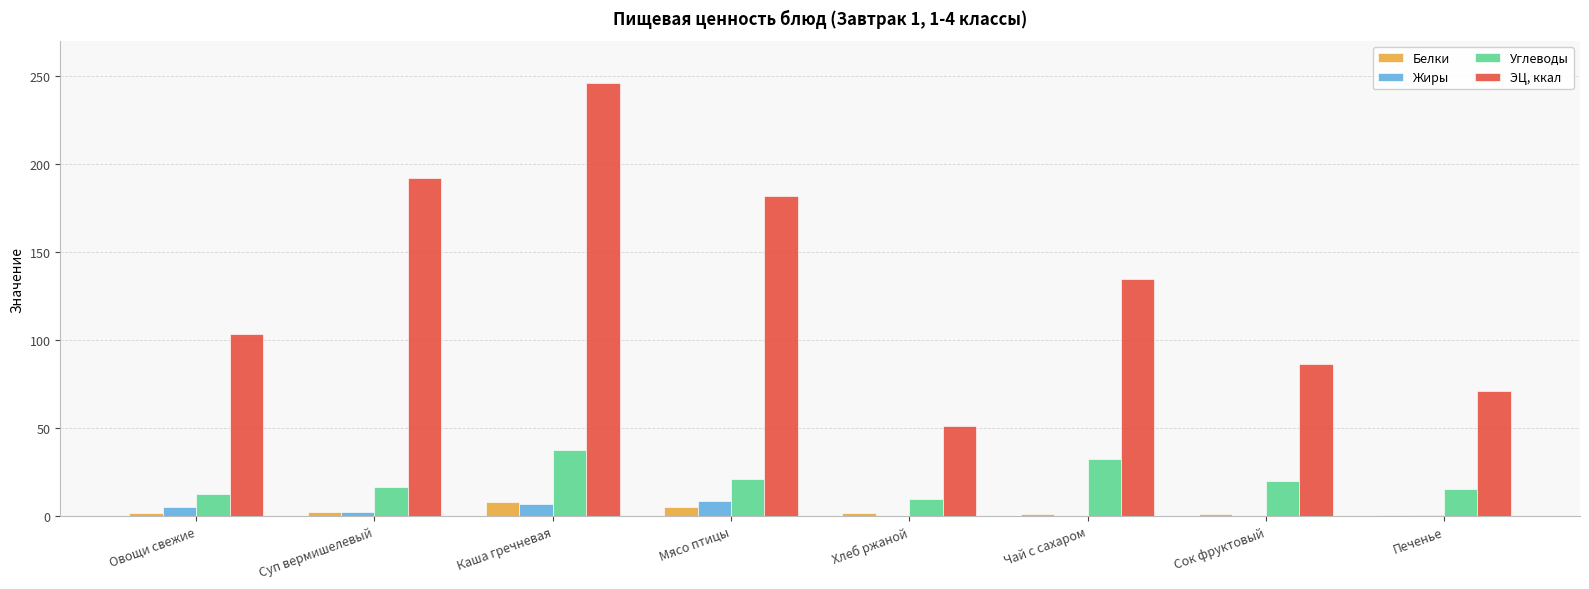

Which series changed the most between Хлеб ржаной and Сок фруктовый?

ЭЦ, ккал